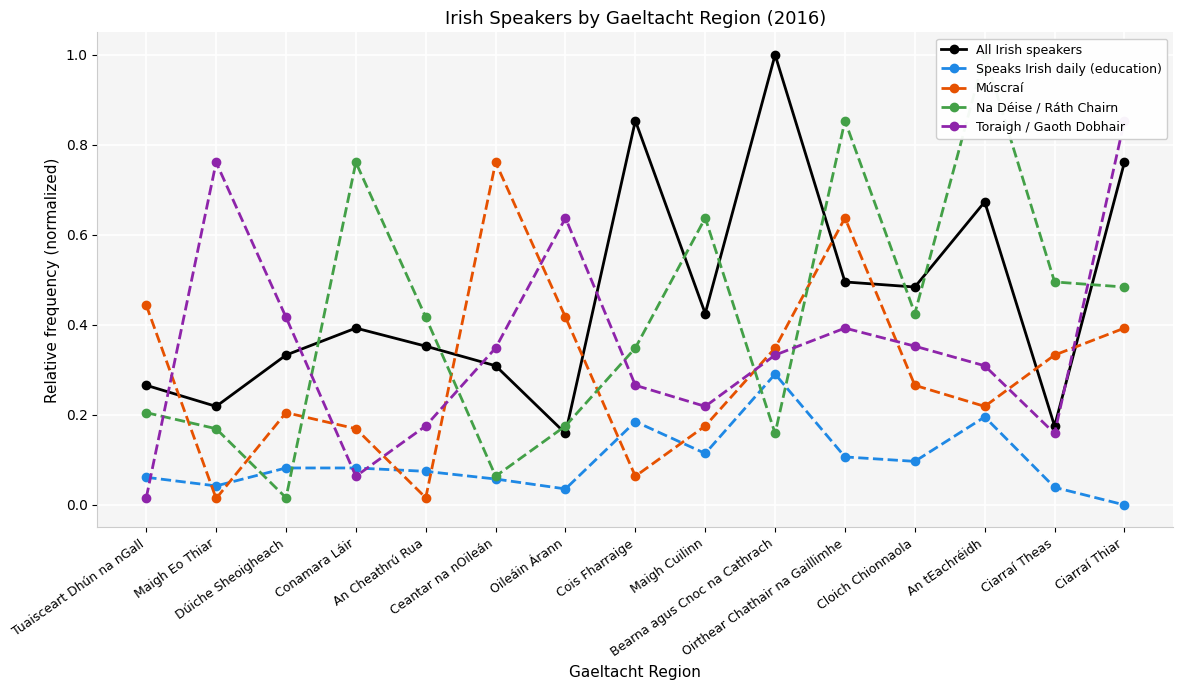

Which series has the widest spread of values?

Na Déise / Ráth Chairn